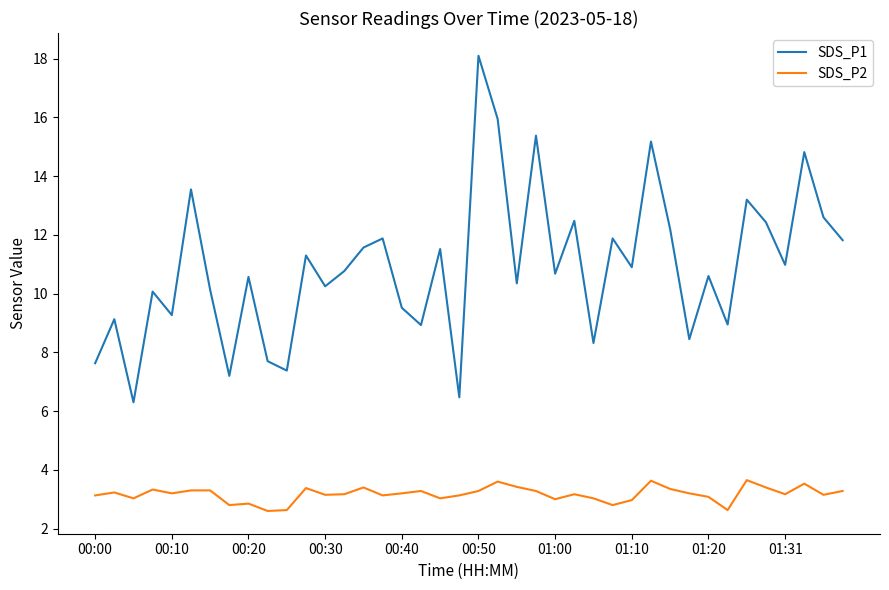

What is the difference between the maximum and minimum values in the SDS_P1 series?

11.8